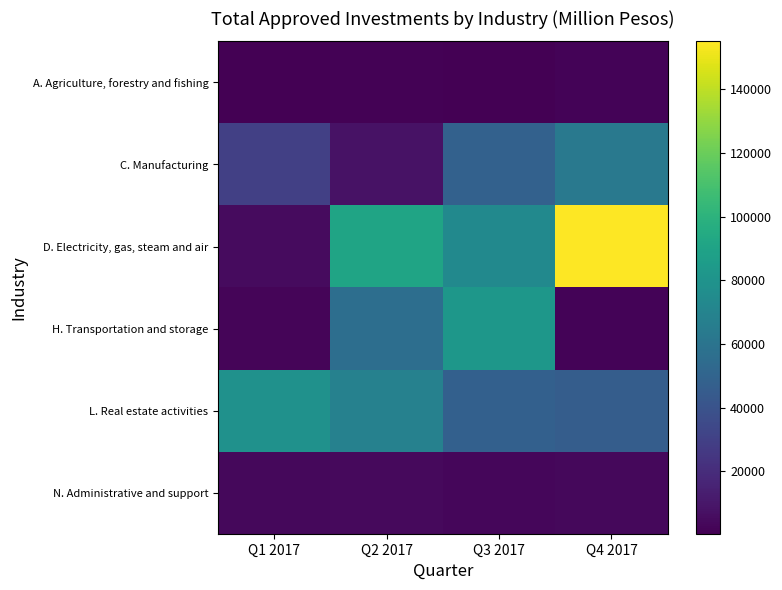

At how many categories does at least one series exceed 14338?

4